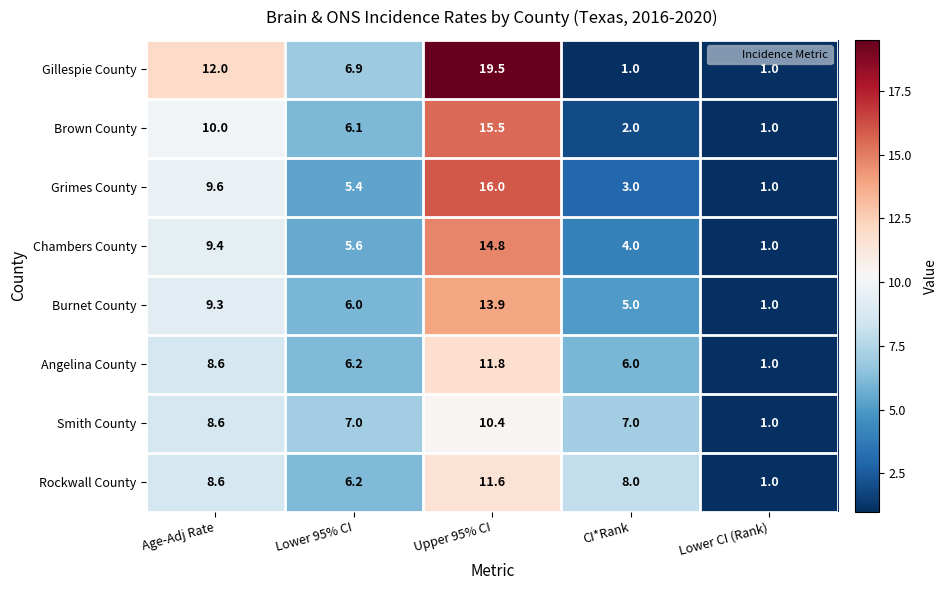

Where is Gillespie County nearest to the value 10?

Age-Adj Rate